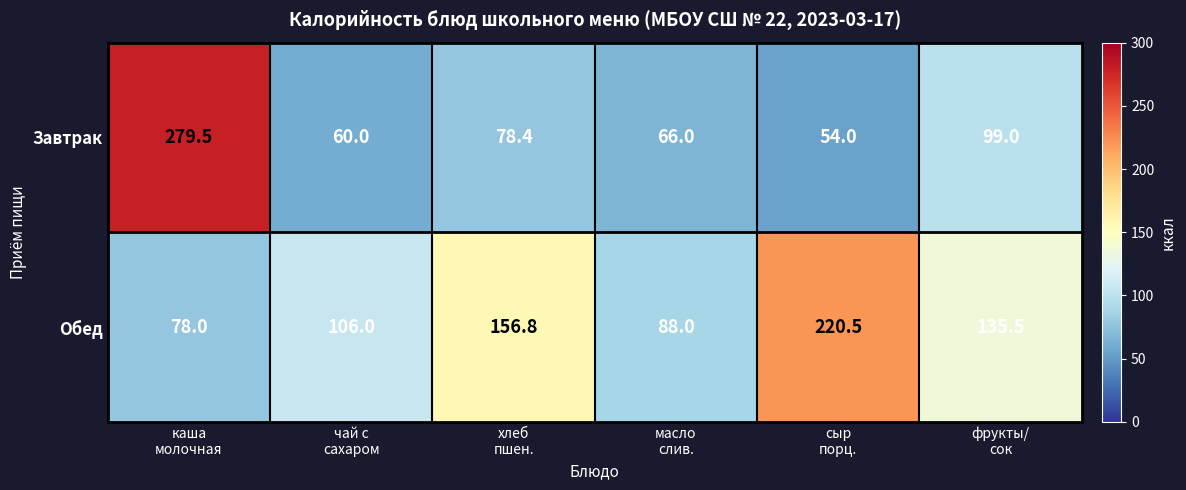

What is the sum of all Завтрак values?

636.9